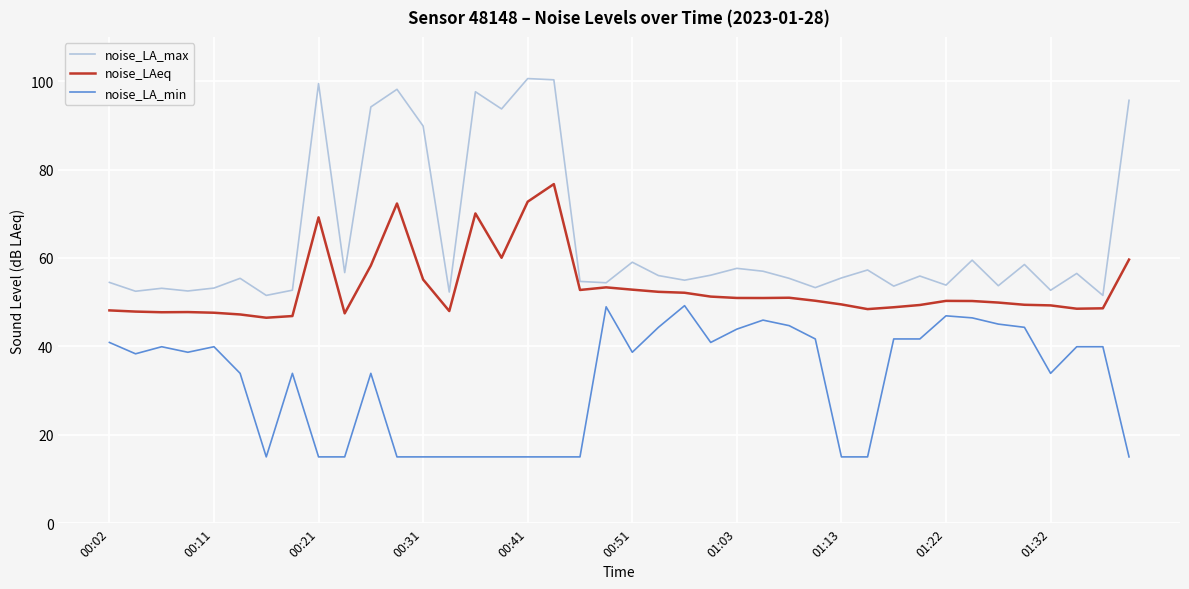

Which series has the largest range (max minus min)?

noise_LA_max